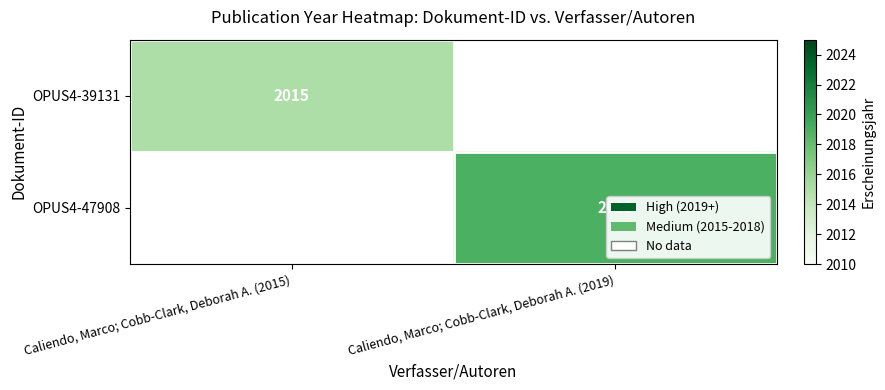

True or false: OPUS4-47908 has a value of 871.9 at Caliendo, Marco; Cobb-Clark, Deborah A. (2019).

False